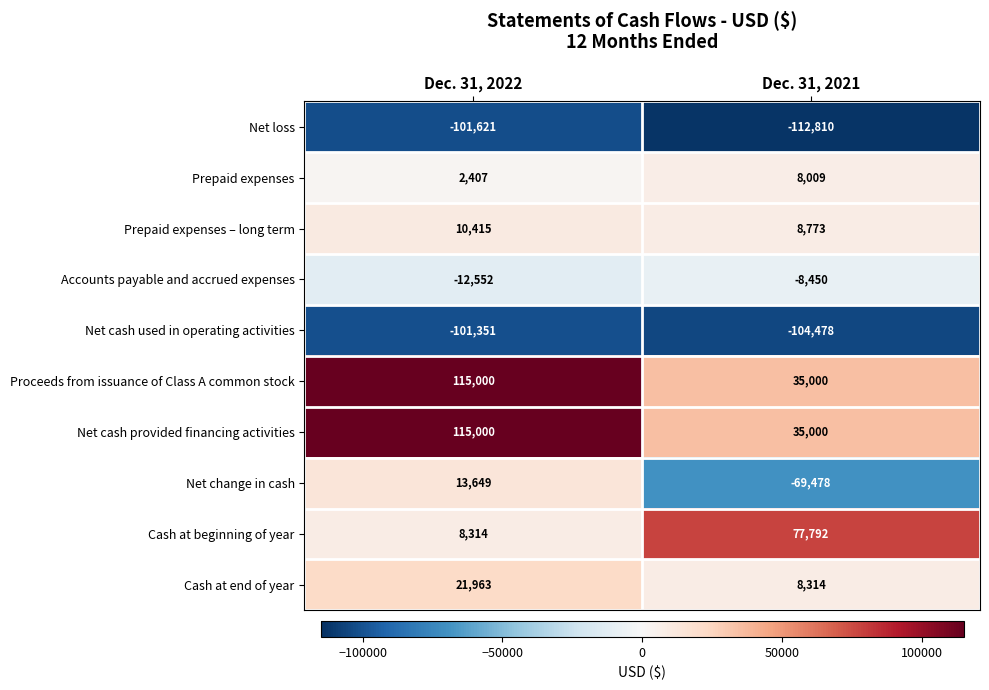

Reading left to right, list all the values displayed in this chart.

Net loss: -101621	-112810
Prepaid expenses: 2407	8009
Prepaid expenses – long term: 10415	8773
Accounts payable and accrued expenses: -12552	-8450
Net cash used in operating activities: -101351	-104478
Proceeds from issuance of Class A common stock: 115000	35000
Net cash provided financing activities: 115000	35000
Net change in cash: 13649	-69478
Cash at beginning of year: 8314	77792
Cash at end of year: 21963	8314